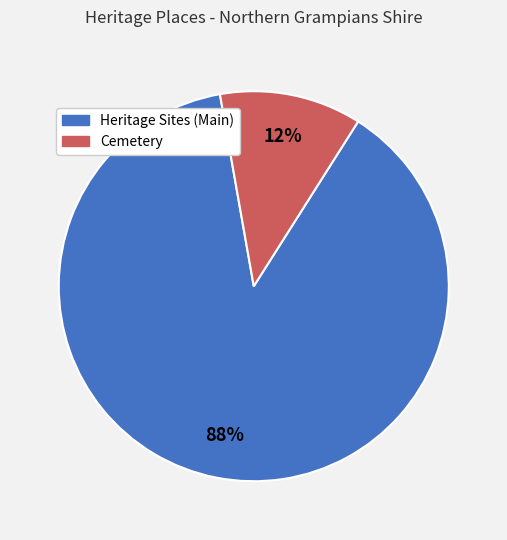

To the nearest percent, what is the difference between the largest and smallest slice percentages?

76%